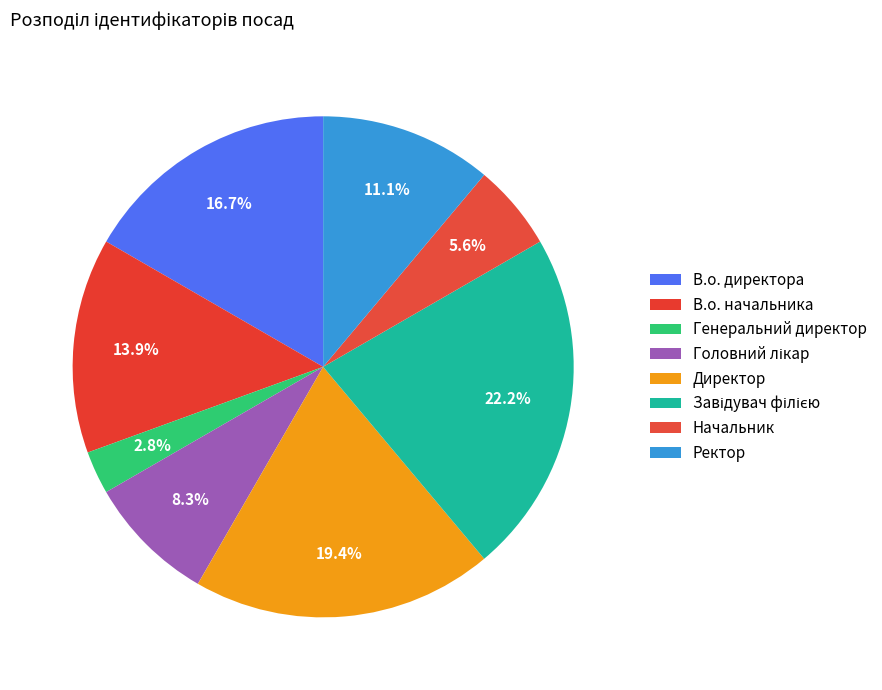

How many slices are in this pie chart?

8